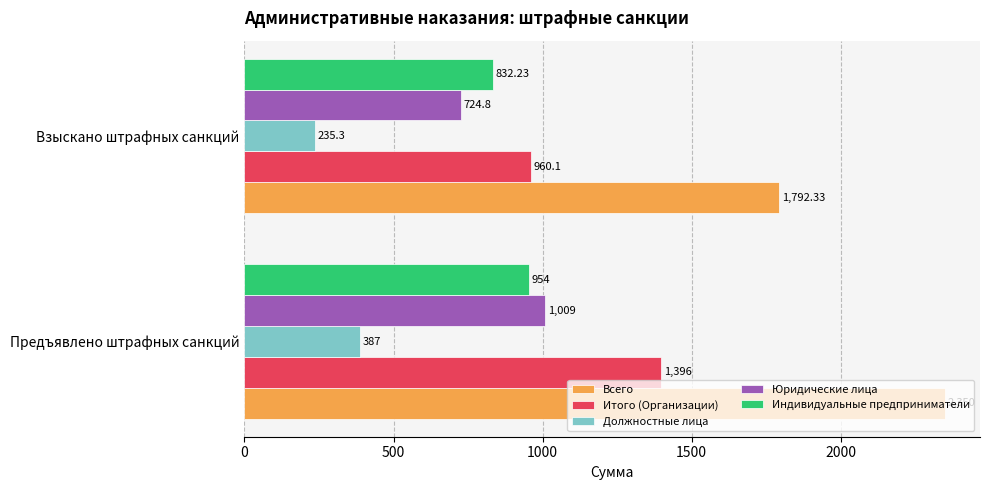

What is the minimum value for Должностные лица?

235.3